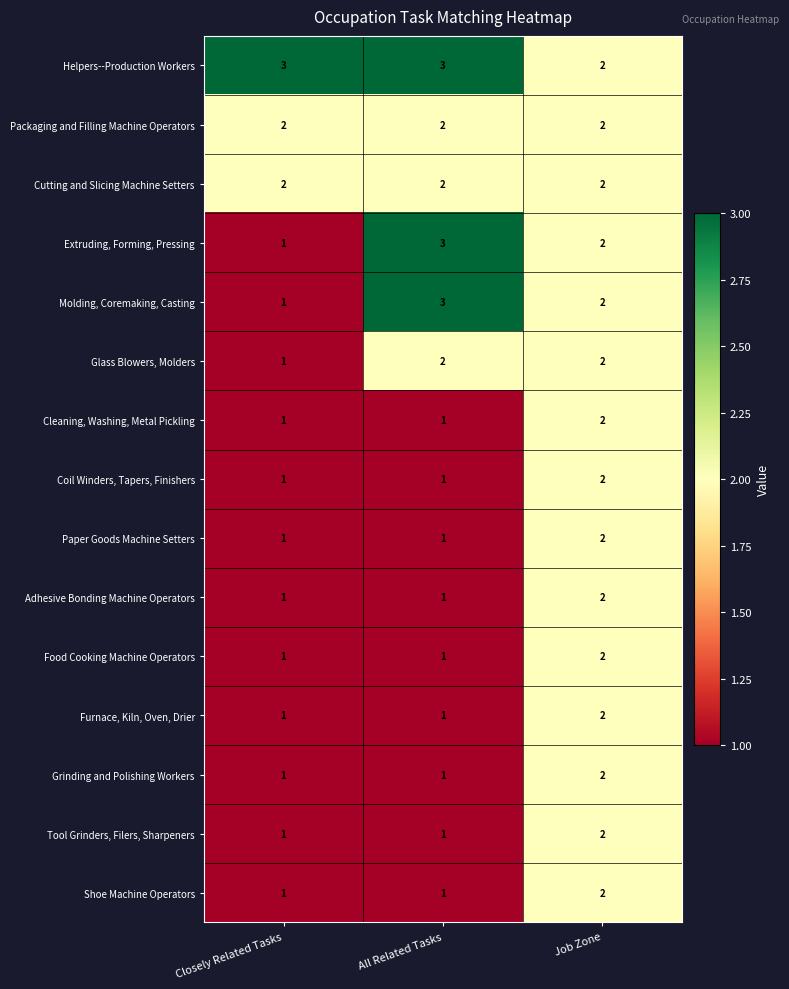

What value does the Helpers--Production Workers series have at All Related Tasks?

3